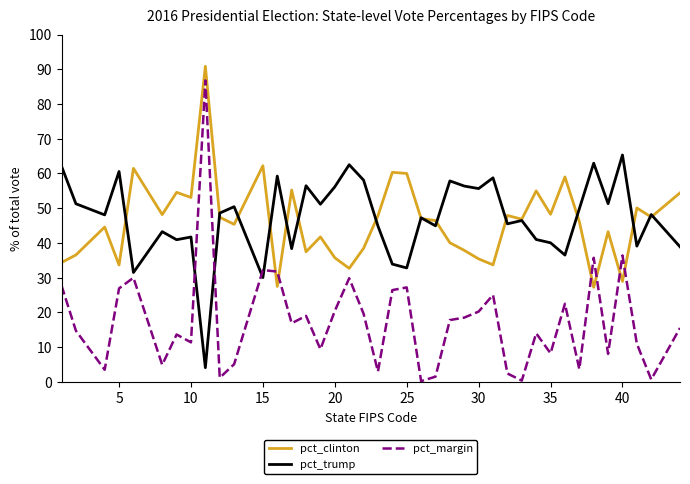

What is the maximum value for pct_clinton?

90.9